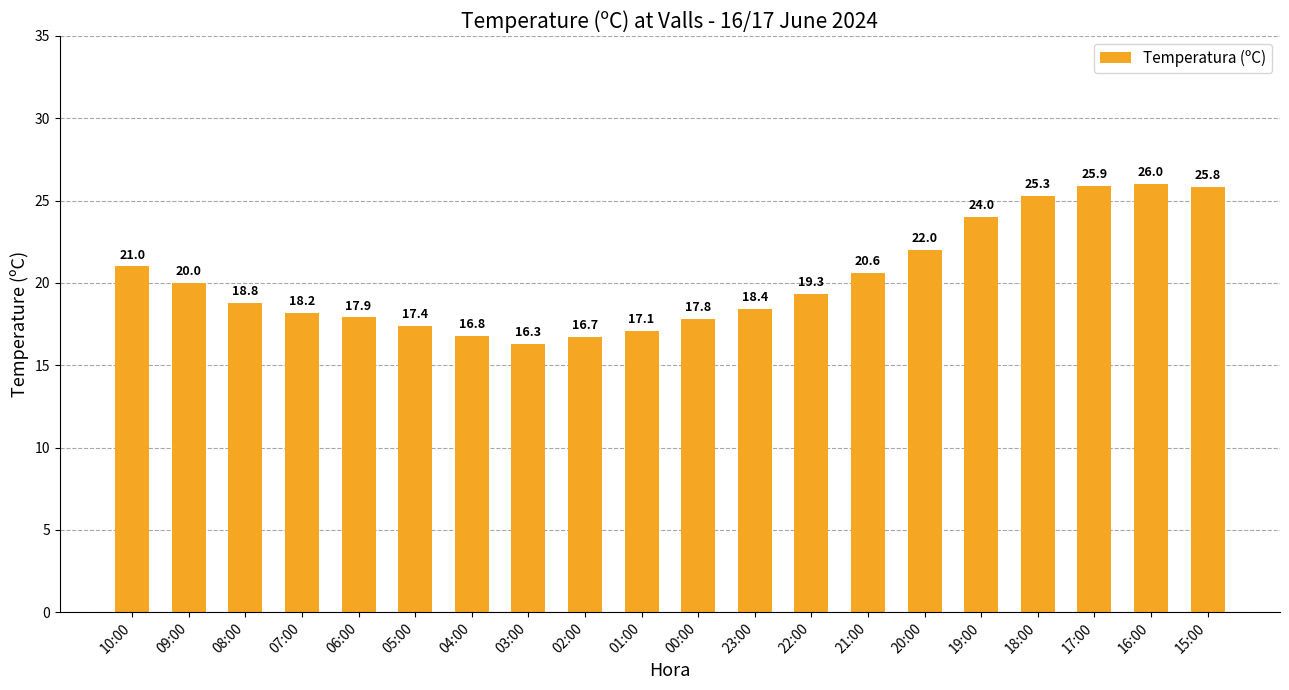

The value at 22:00 is 19.3. True or false?

True